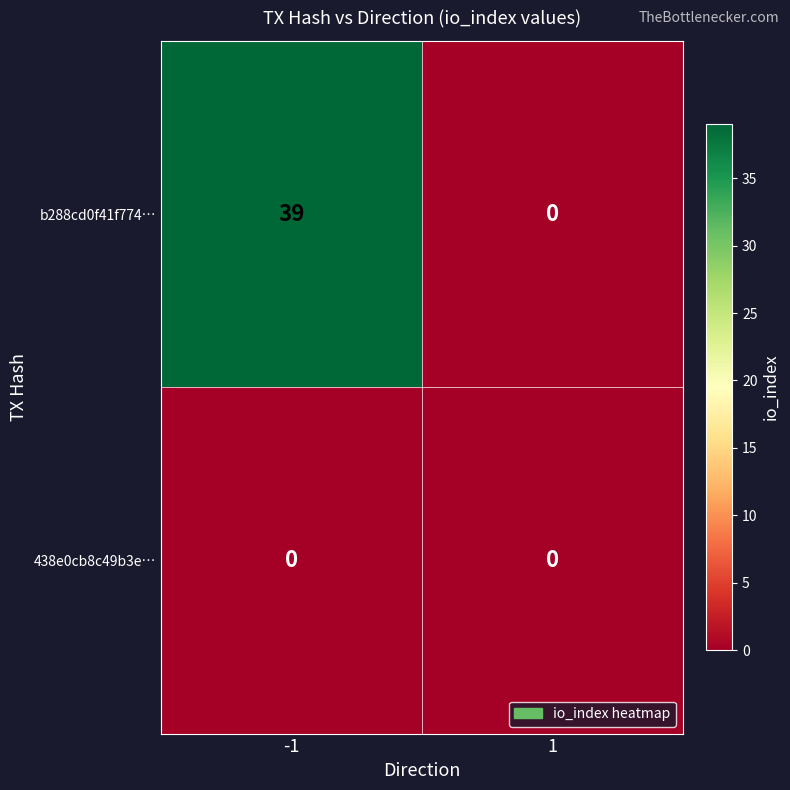

Rank the series by their maximum value, from highest to lowest.

b288cd0f41f774…, 438e0cb8c49b3e…